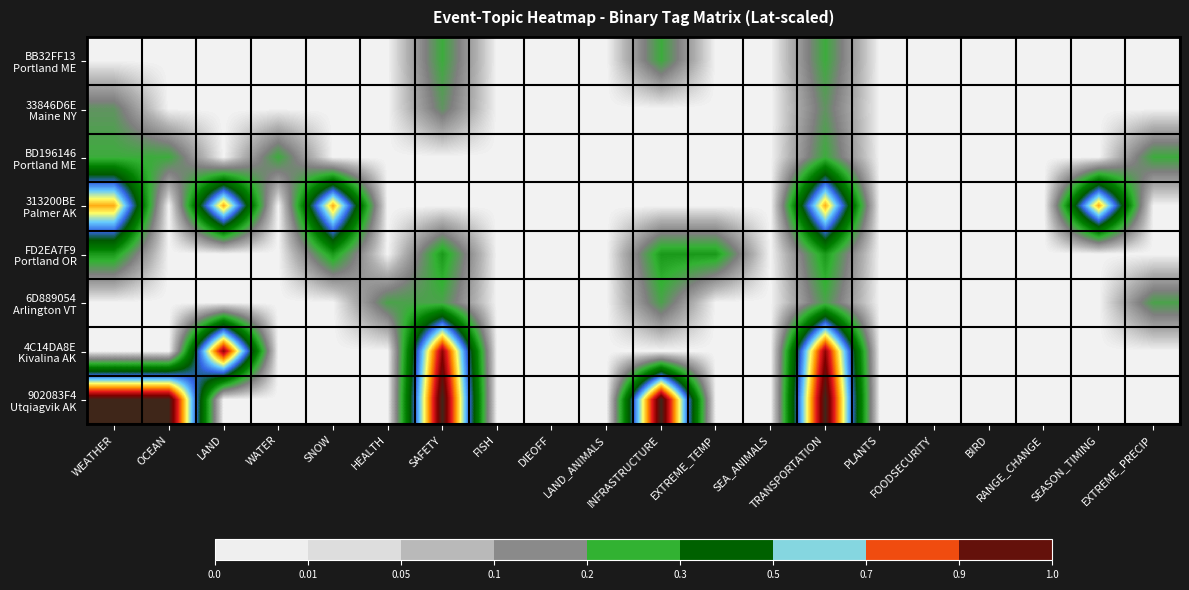

At which category is the sum across all series the highest?

TRANSPORTATION